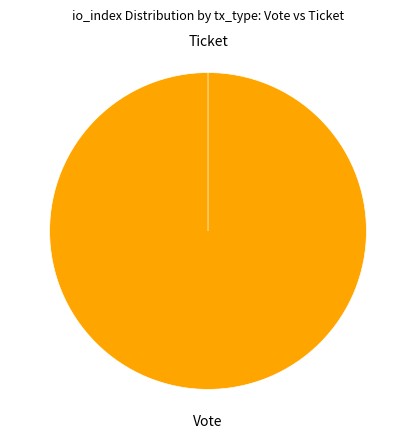

The Ticket slice represents 1% of the pie. True or false?

False